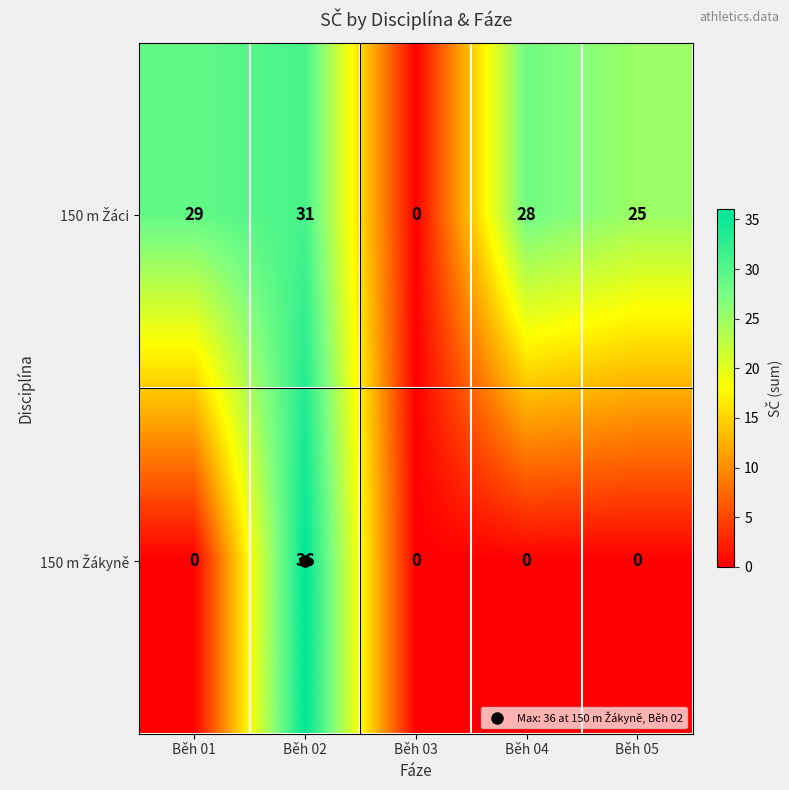

What is the greatest value displayed?

36